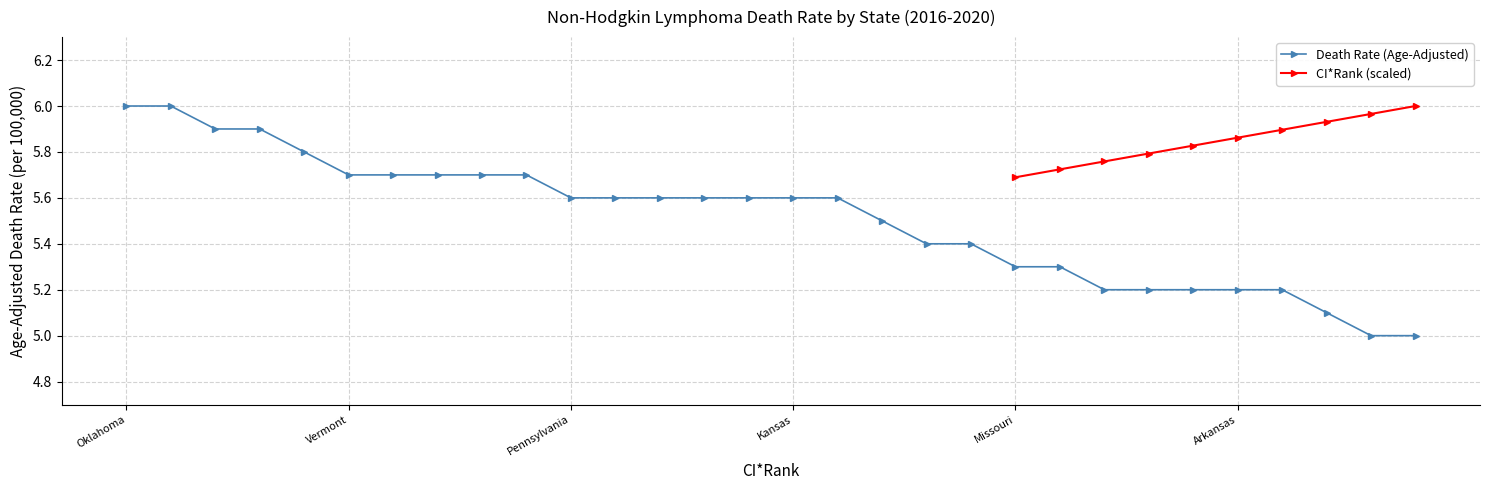

What is the smallest value displayed?

5.0